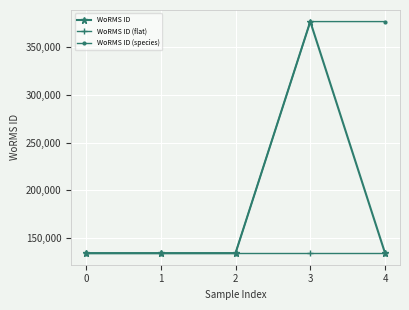

What is the value of the WoRMS ID point at the 4th from the left?

376358